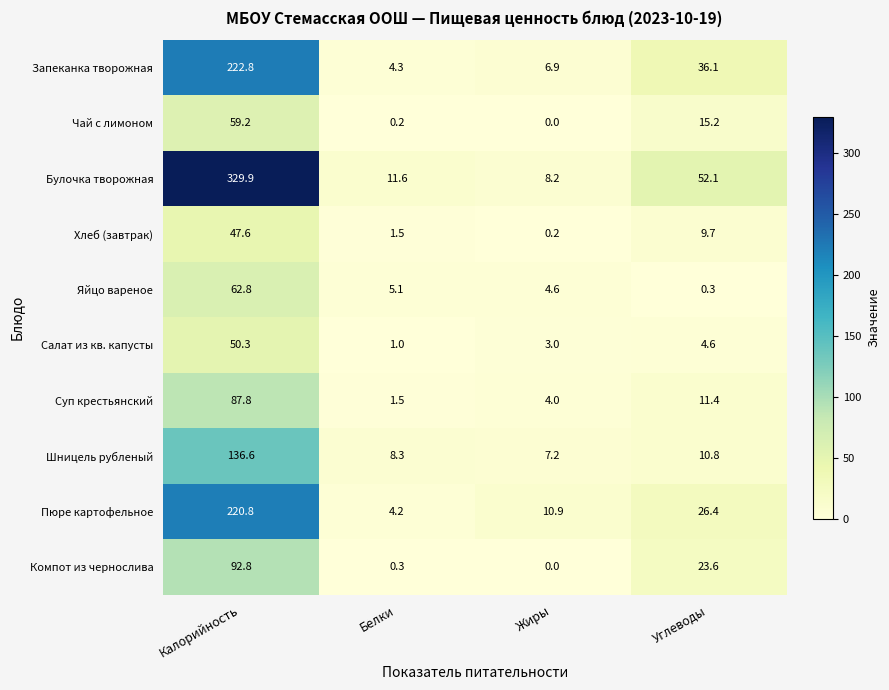

Which series has the largest range (max minus min)?

Булочка творожная